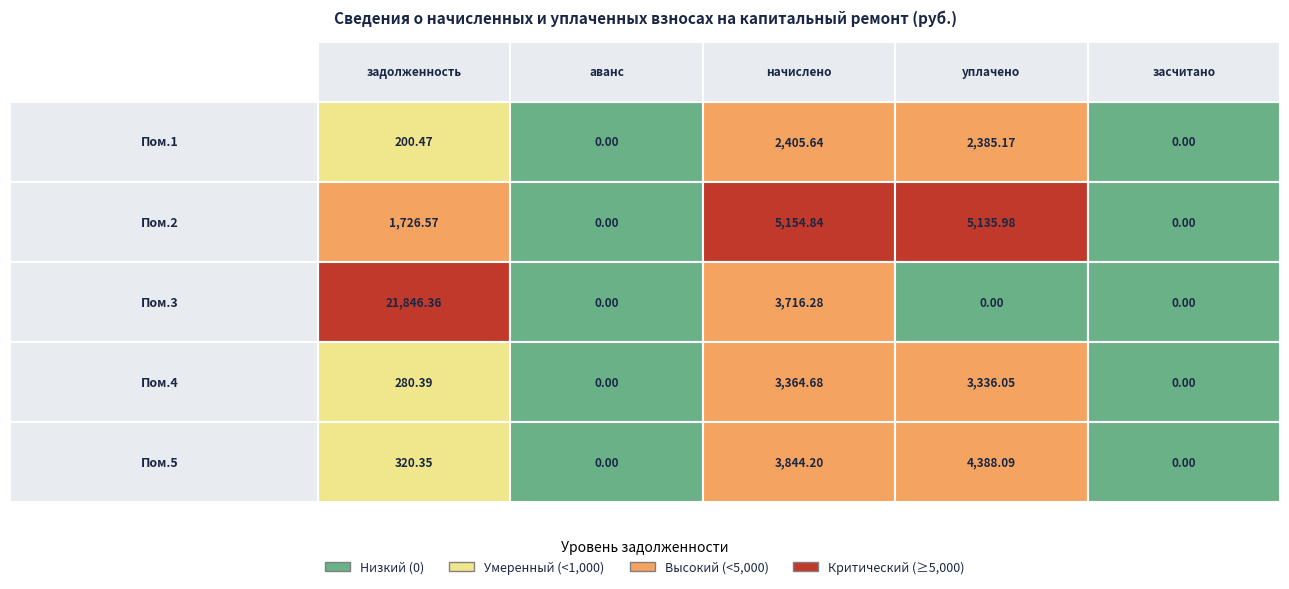

What is the sum of all 4 values?

15245.3